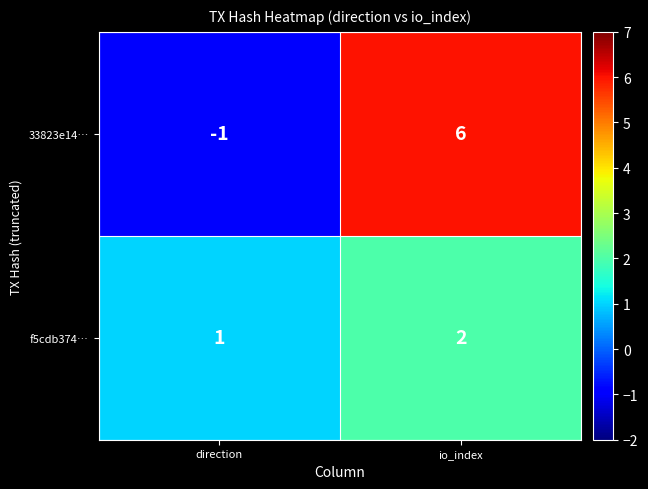

At which label is 33823e14… closest to 2?

direction